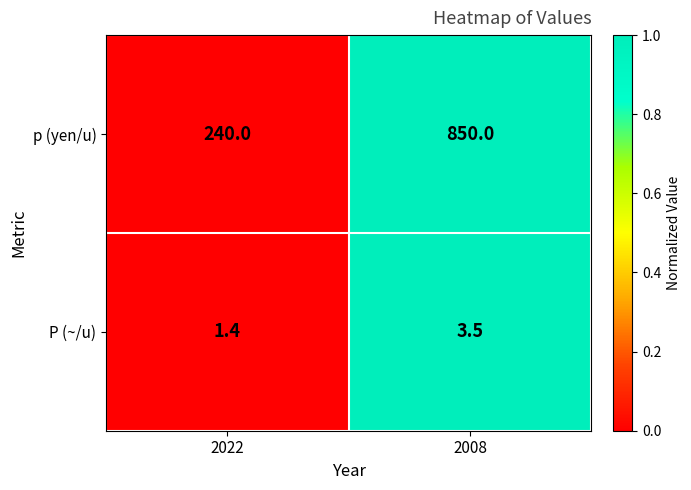

What is the highest value of the P (~/u) series?

3.5